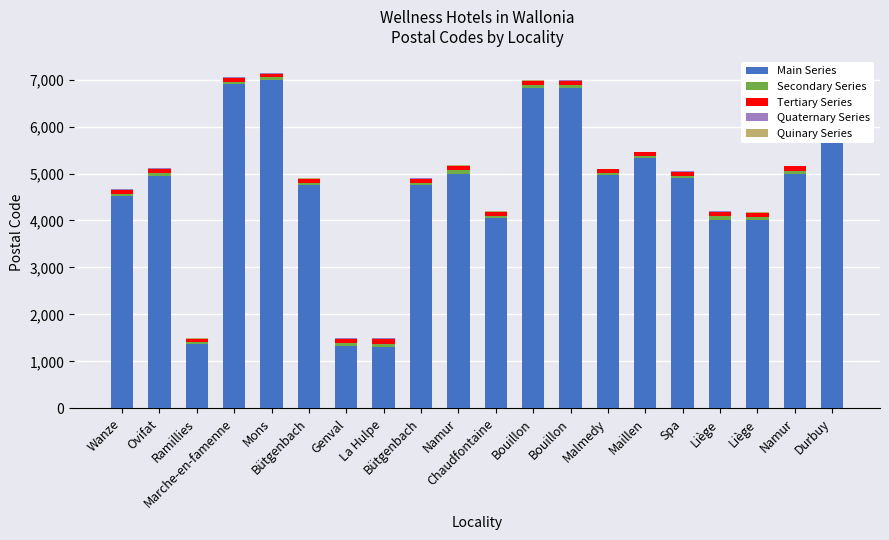

What is the highest value of the Quaternary Series series?

10